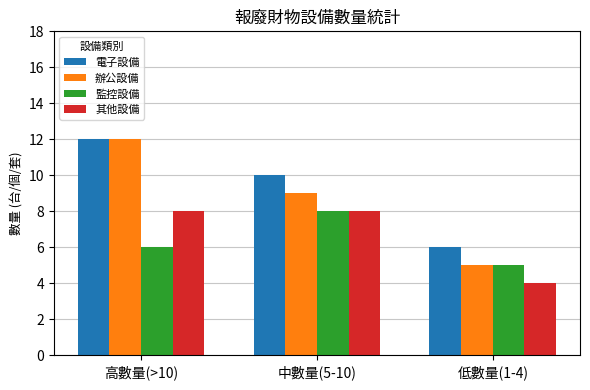

List the labels in order of 辦公設備 value, smallest first.

低數量(1-4), 中數量(5-10), 高數量(>10)